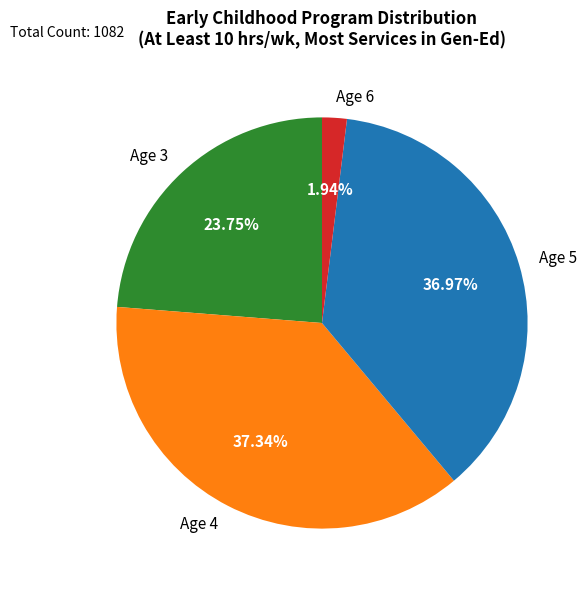

Count the number of slices in the pie.

4